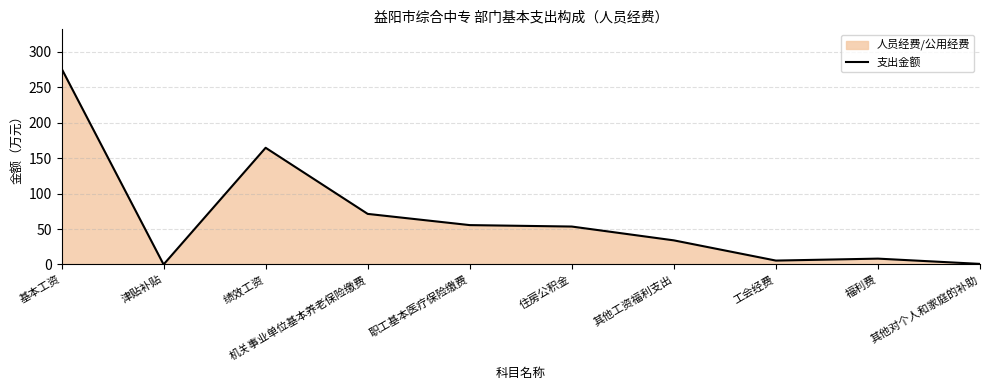

What is the label of the 10th point from the right?

基本工资